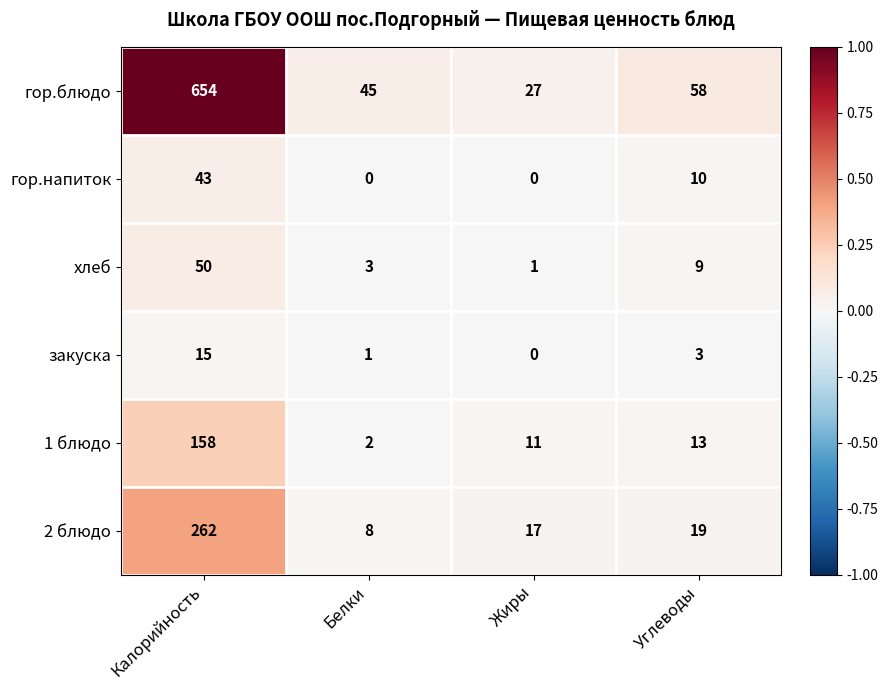

What is the average value of the закуска series?

5